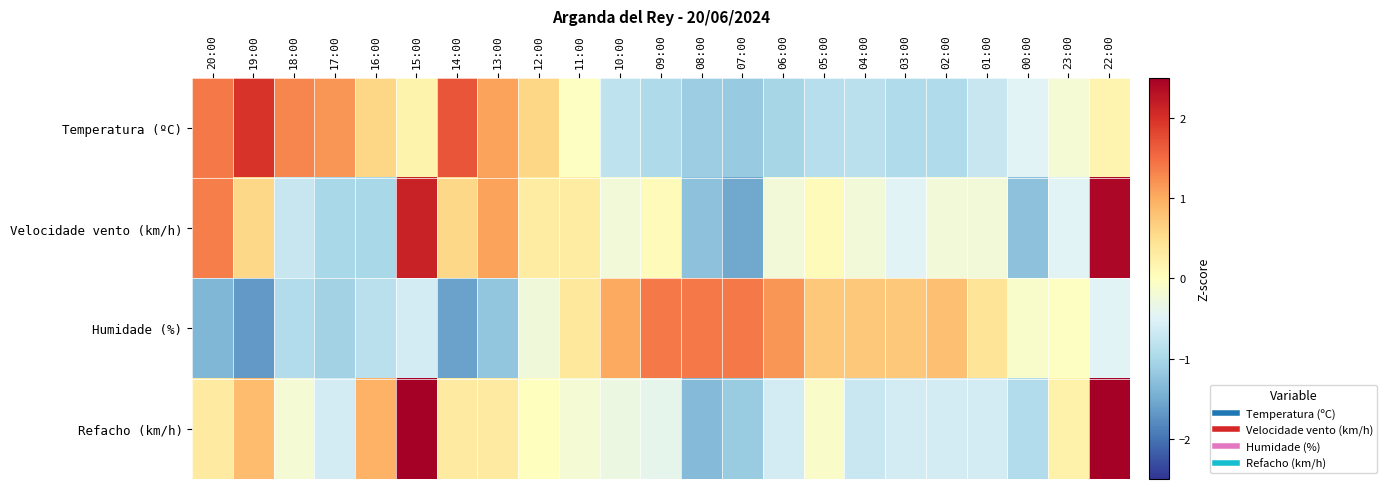

Which series has the largest range (max minus min)?

Refacho (km/h)